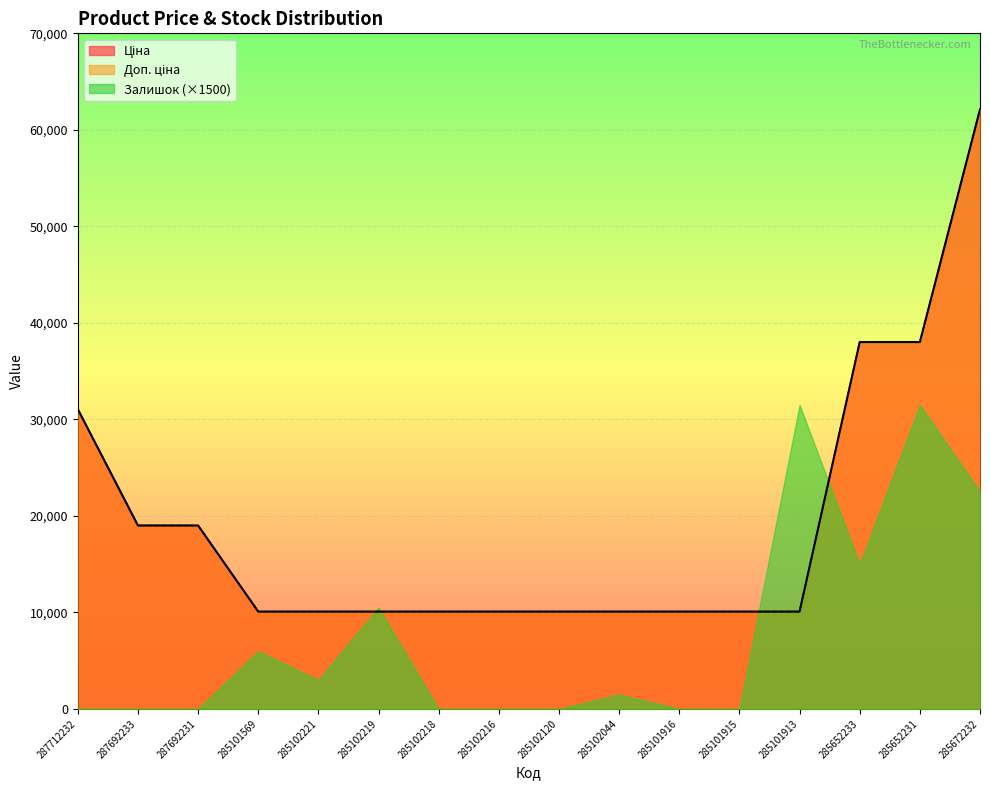

Between 285102218 and 285102044, which is larger?

285102218